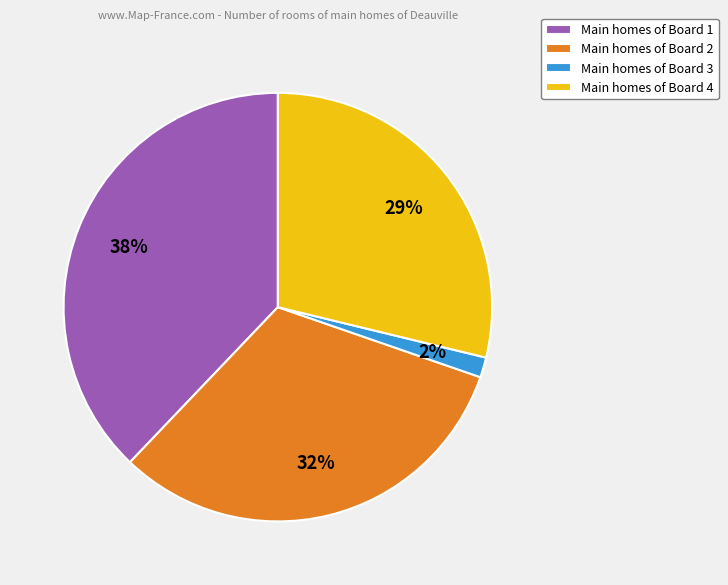

To the nearest percent, what portion does Main homes of Board 2 represent?

32%